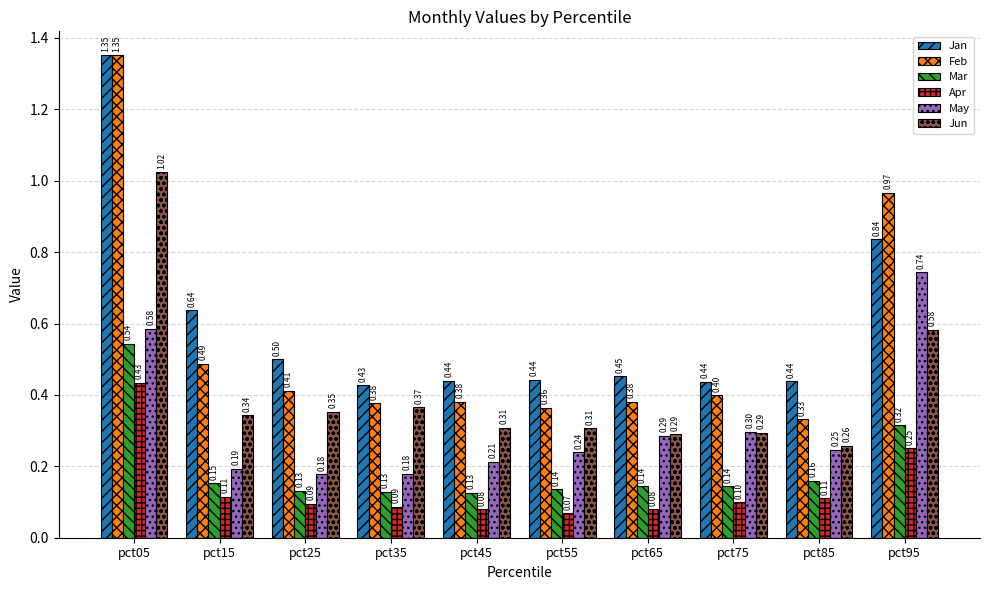

What is the spread (max minus min) of values at pct15?

0.5